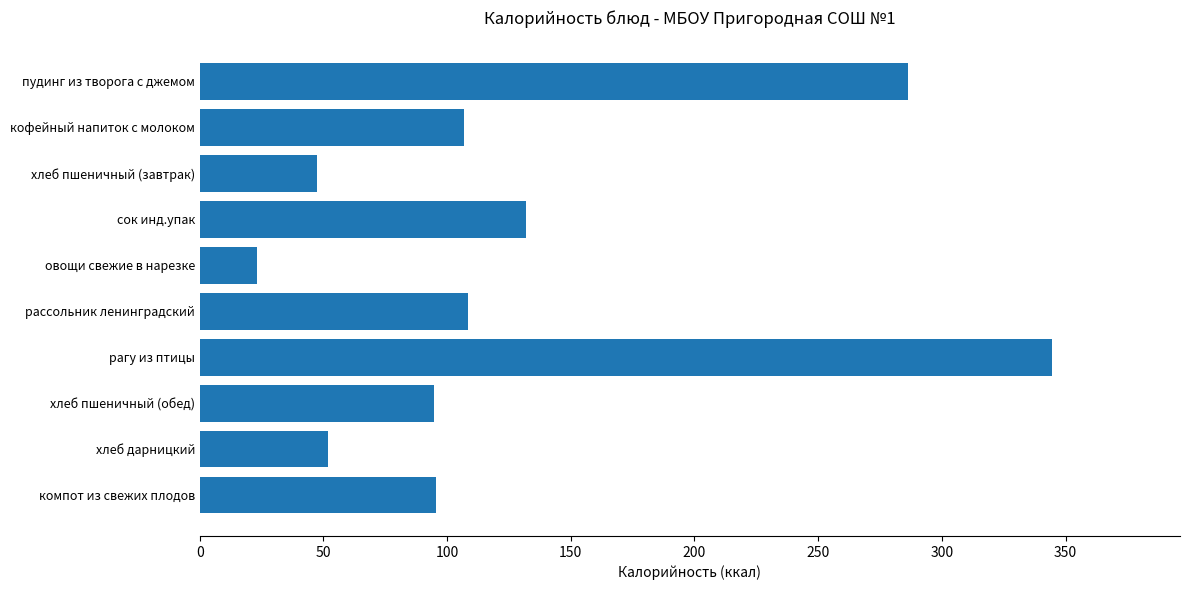

What is the ratio of the value at хлеб дарницкий to the value at рассольник ленинградский?

0.5